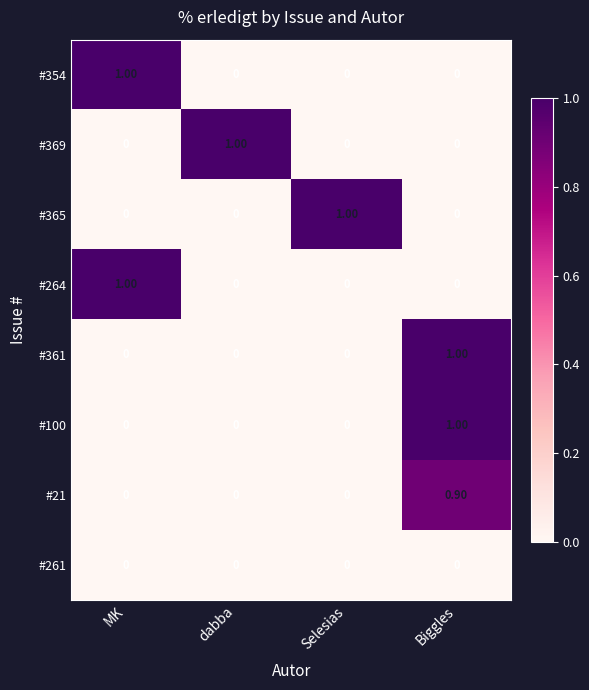

At which label does #100 reach its peak?

Biggles